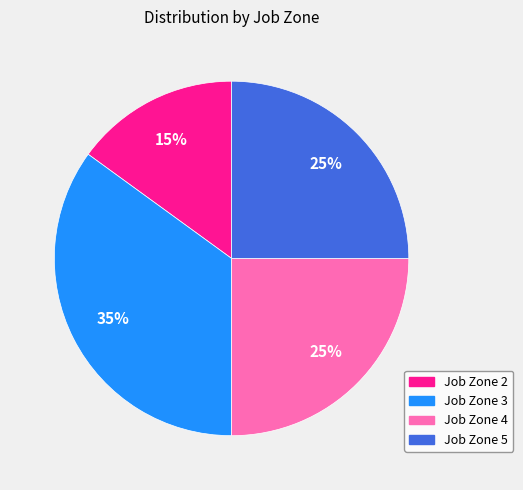

What is the ratio of the value at Job Zone 2 to the value at Job Zone 5?

0.6